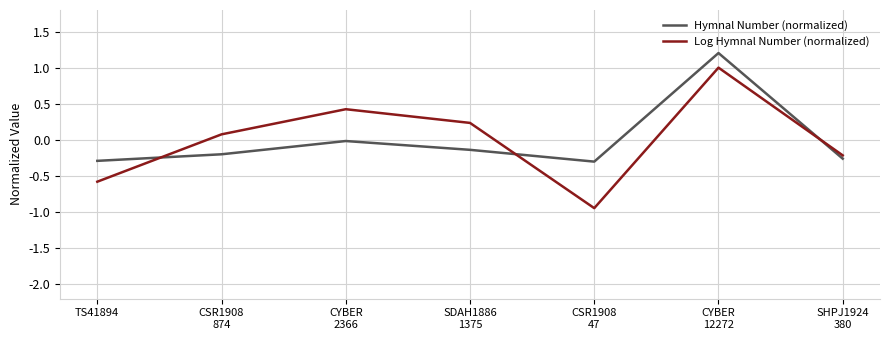

Which series has the widest spread of values?

Log Hymnal Number (normalized)